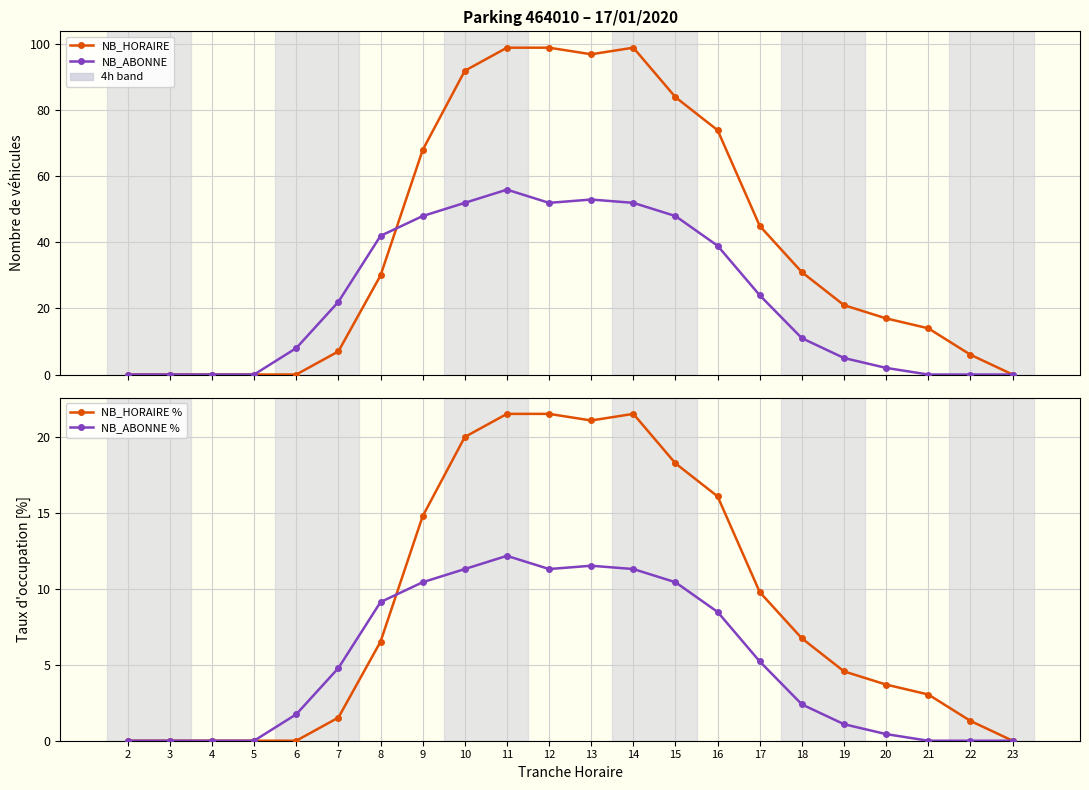

How many series are shown in this chart?

4